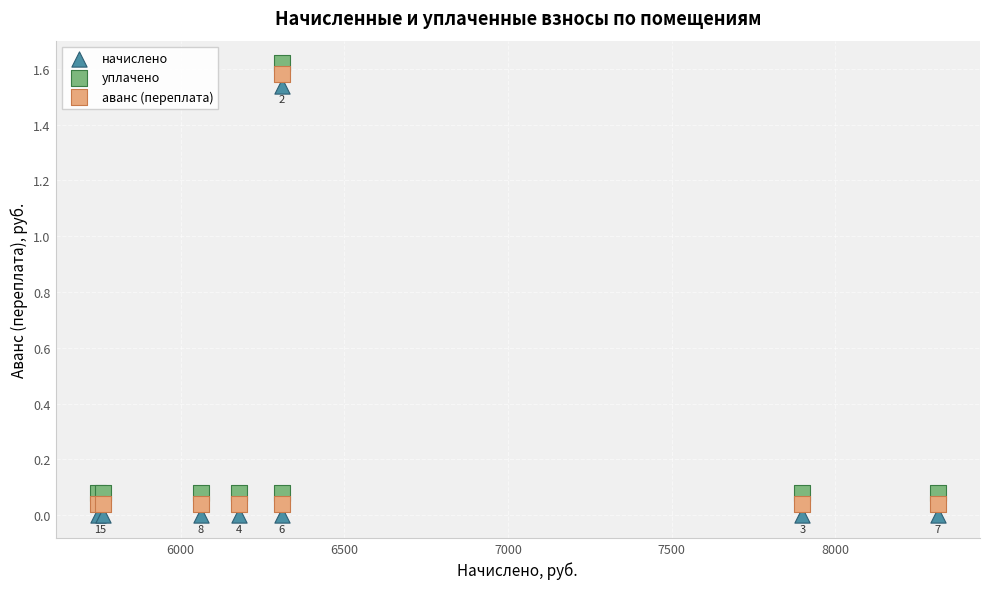

What are all the series names shown in the legend?

начислено, уплачено, аванс (переплата)